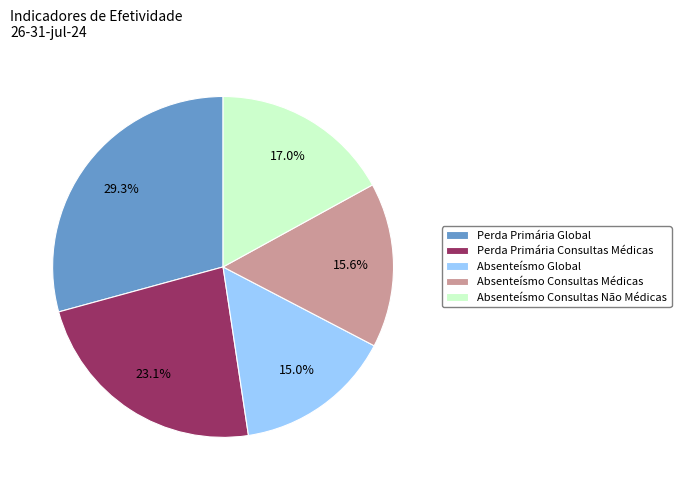

Count the number of slices in the pie.

5